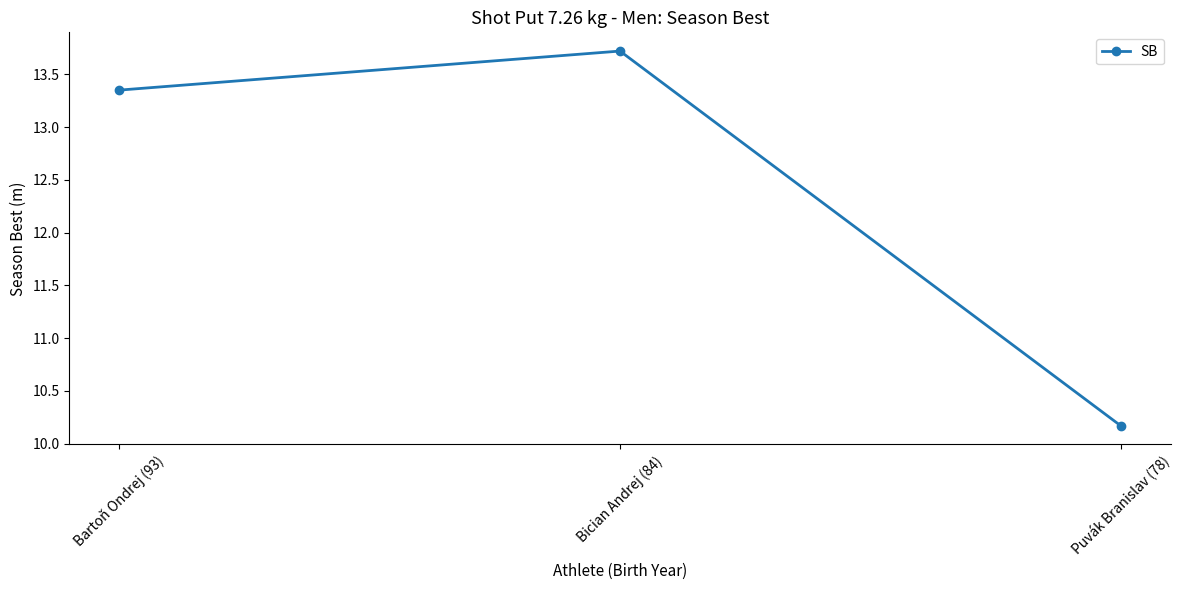

Does the chart display data point markers on the line(s)?

Yes